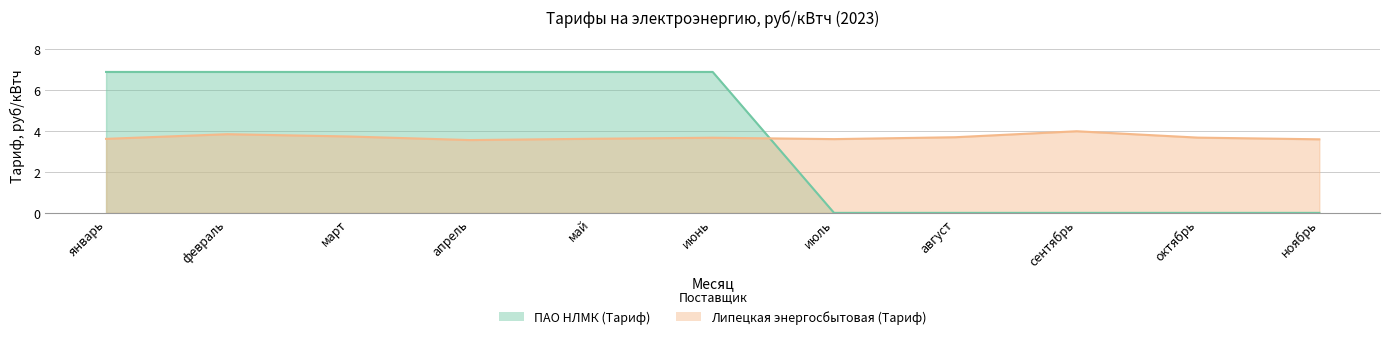

What is the sum of all ПАО НЛМК (Тариф) values?

41.3